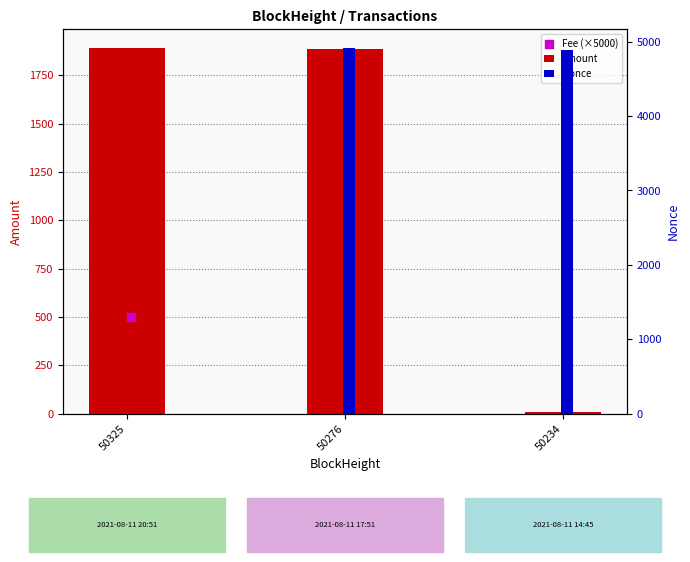

At which category is the sum across all series the highest?

50276